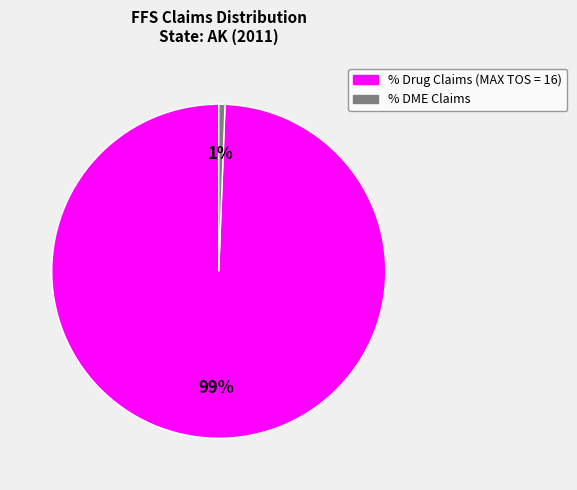

Does any single category account for the majority?

Yes